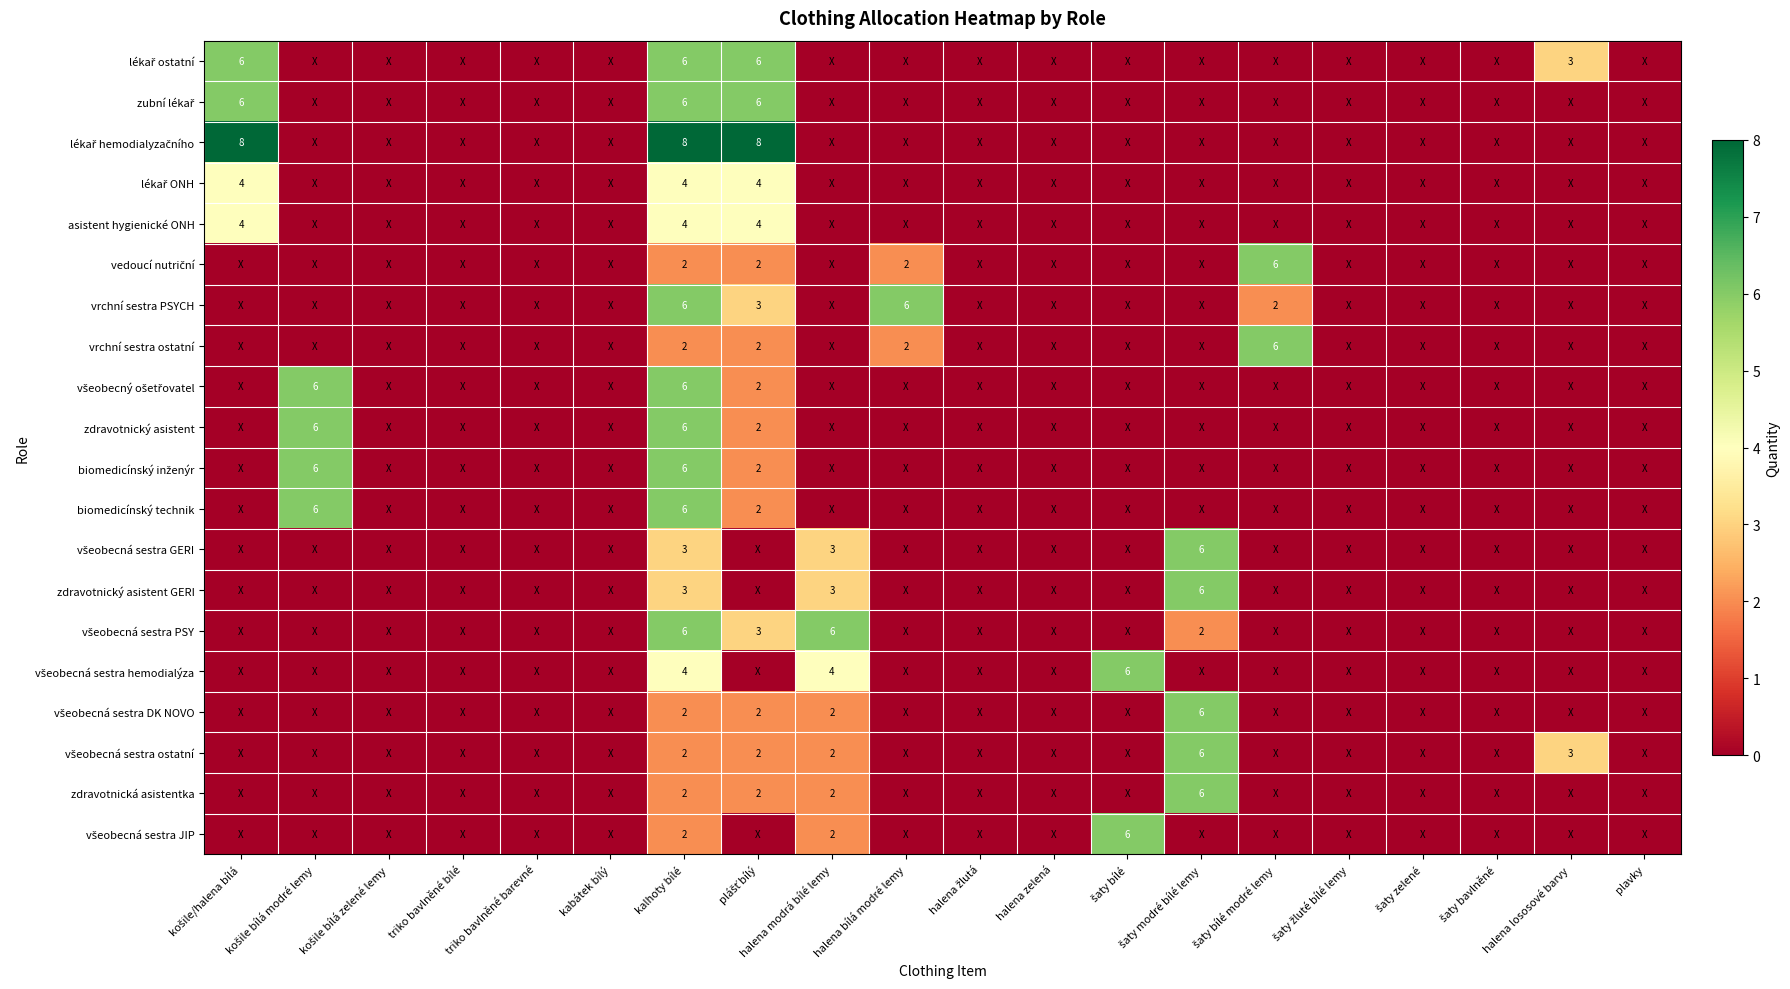

At which label does lékař ostatní reach its minimum?

košile bílá modré lemy